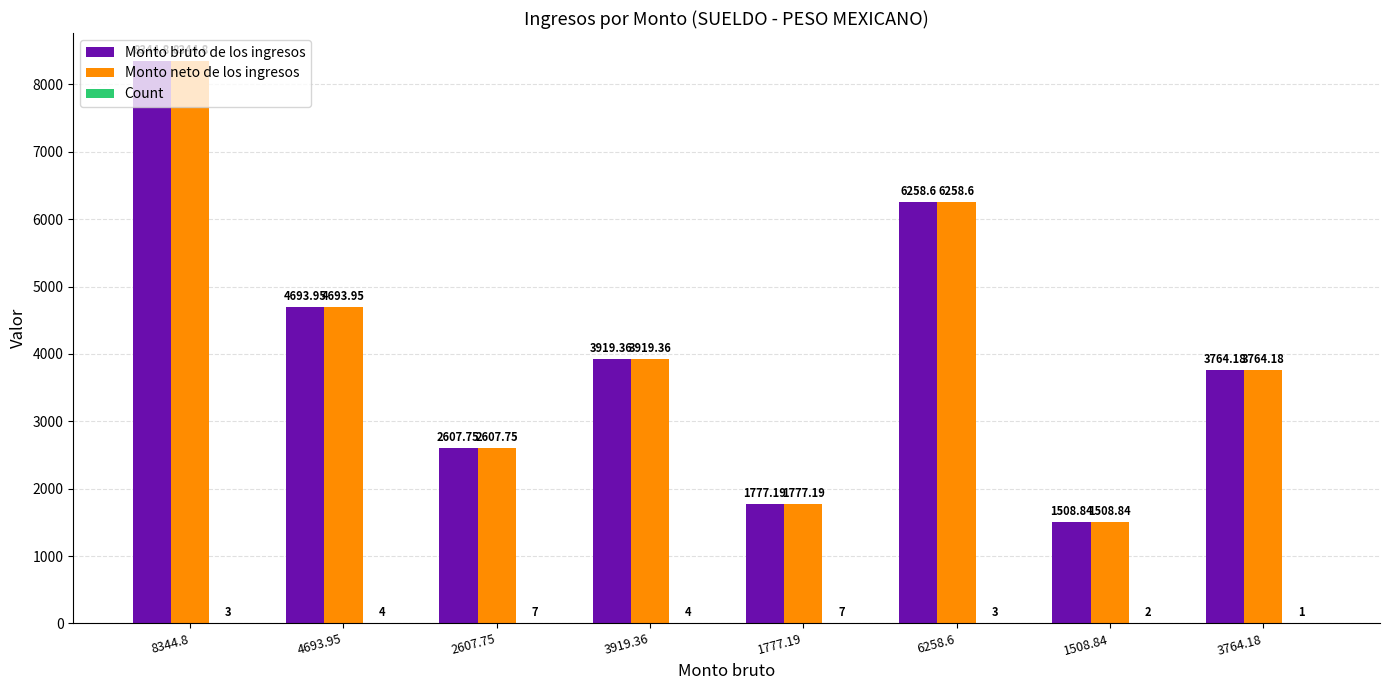

At which category is the sum across all series the highest?

8344.8